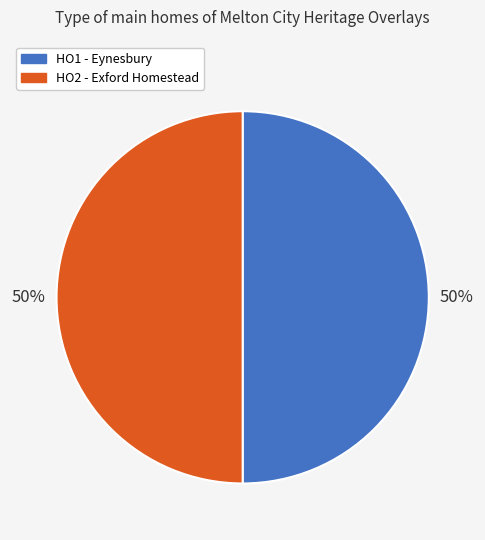

How many segments does this pie chart have?

2